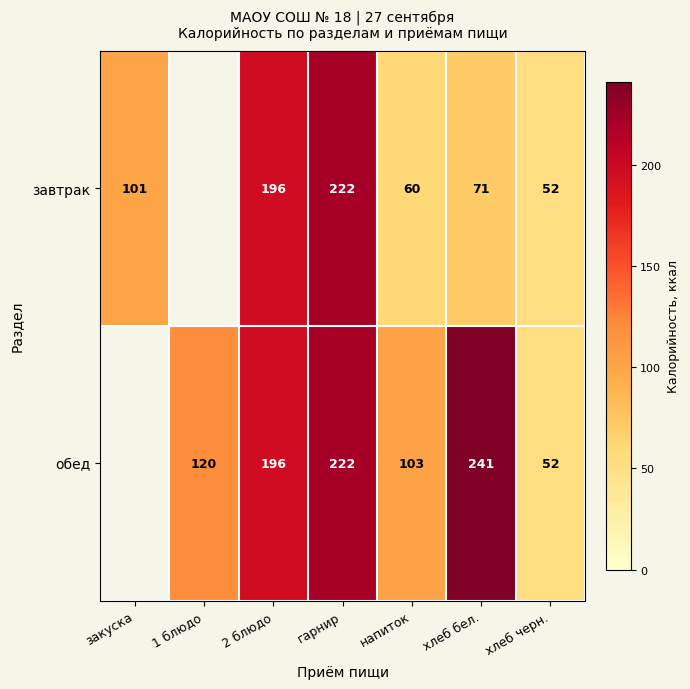

Which series changed the most between хлеб бел. and хлеб черн.?

обед